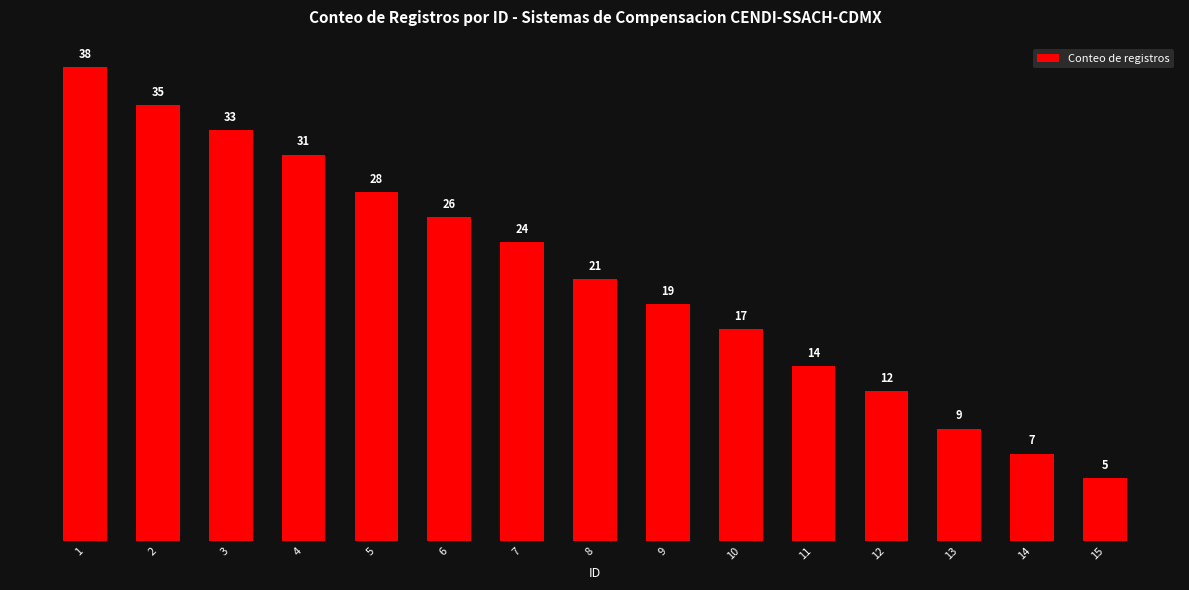

Rank the categories by value from lowest to highest.

15, 14, 13, 12, 11, 10, 9, 8, 7, 6, 5, 4, 3, 2, 1